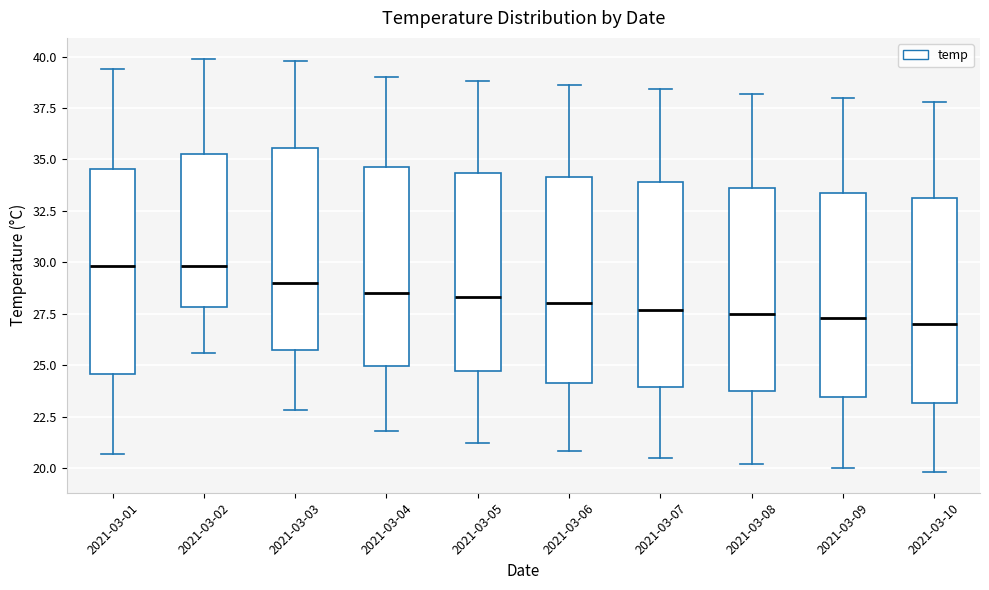

Where does the lower whisker of the box for 2021-03-06 end on the y-axis? The values are not printed on the chart, so give them approximately, as read against the axis.

21.0